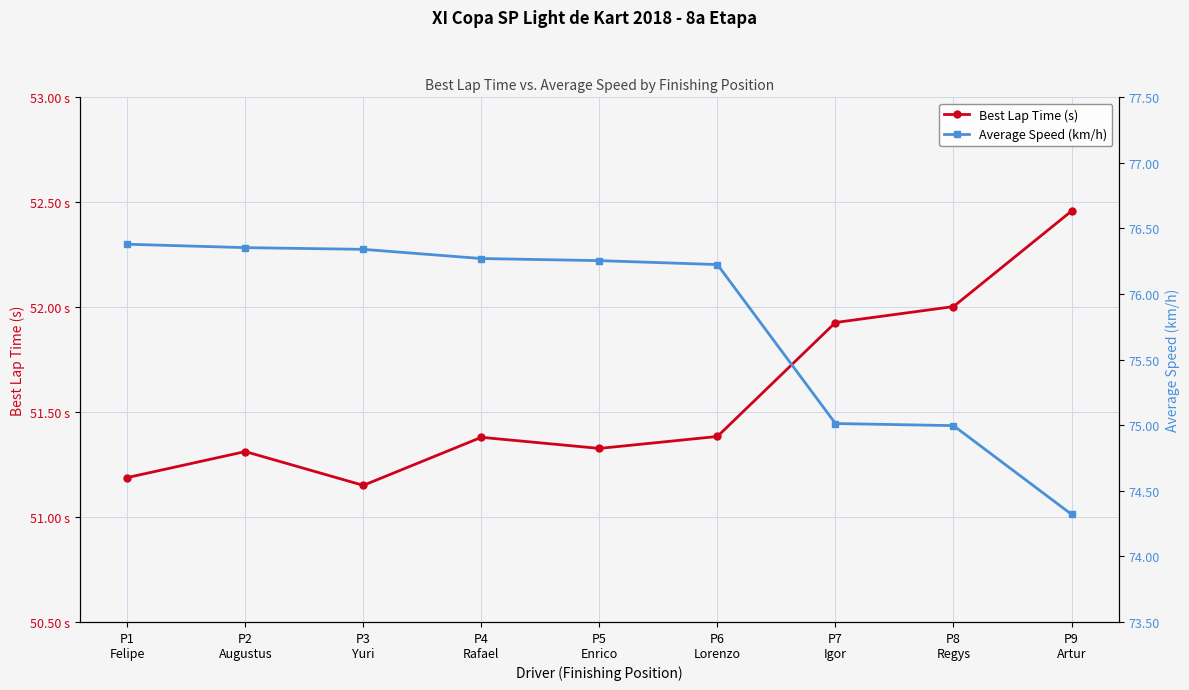

Does the chart display data point markers on the line(s)?

Yes